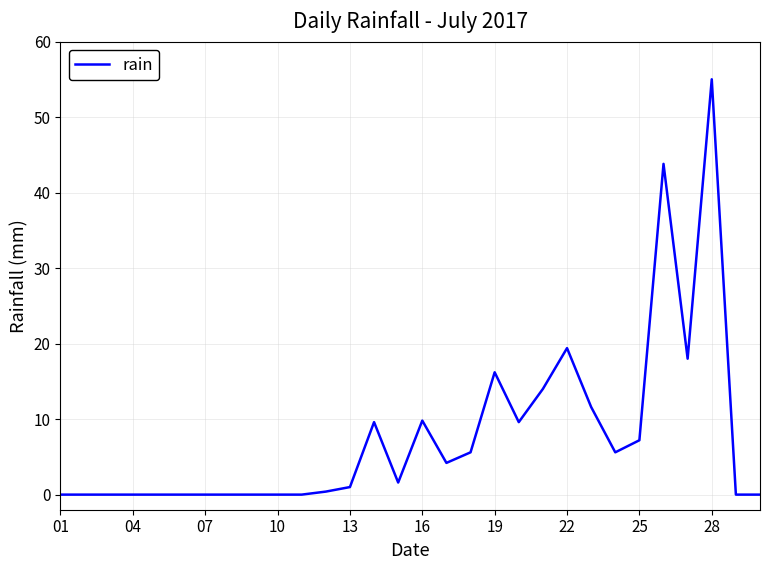

Does the chart have visible grid lines?

Yes